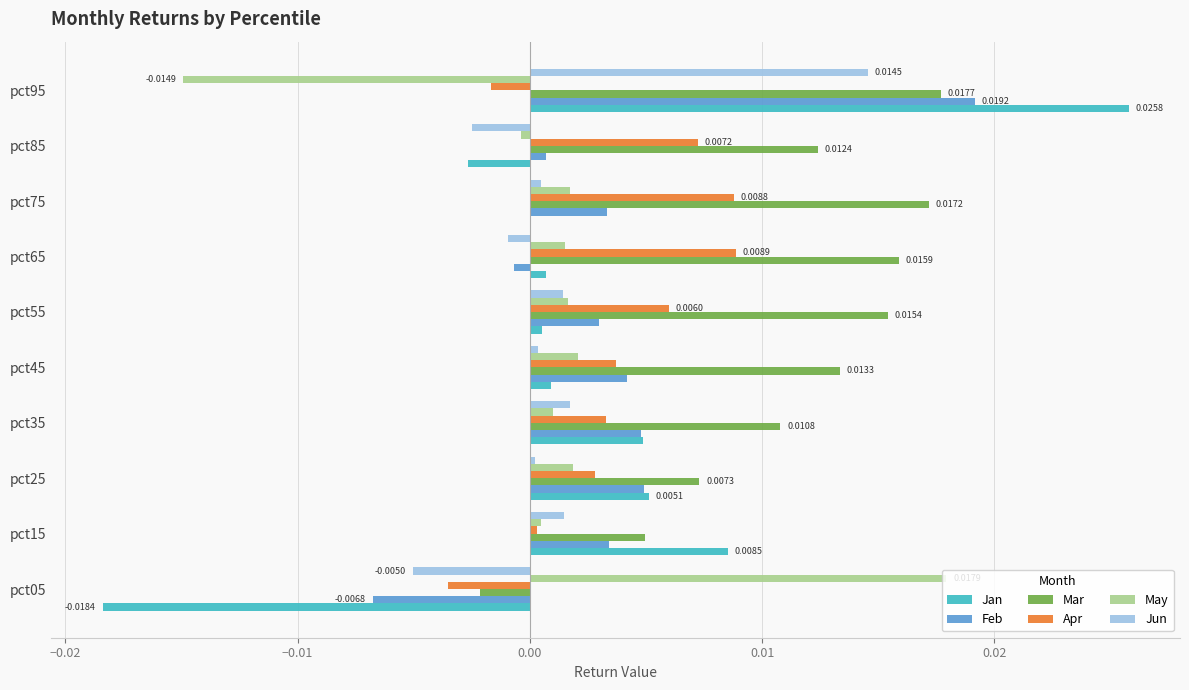

What are all the series names shown in the legend?

Jan, Feb, Mar, Apr, May, Jun